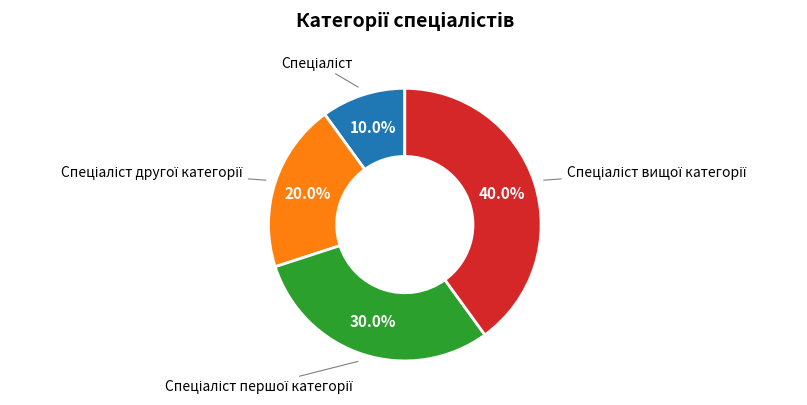

Does any single category account for the majority?

No